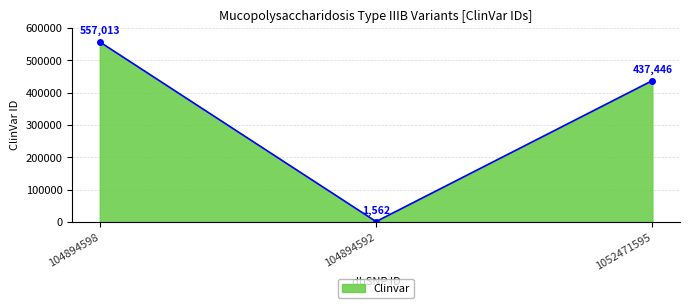

Where is the data nearest to the value 279287?

1052471595